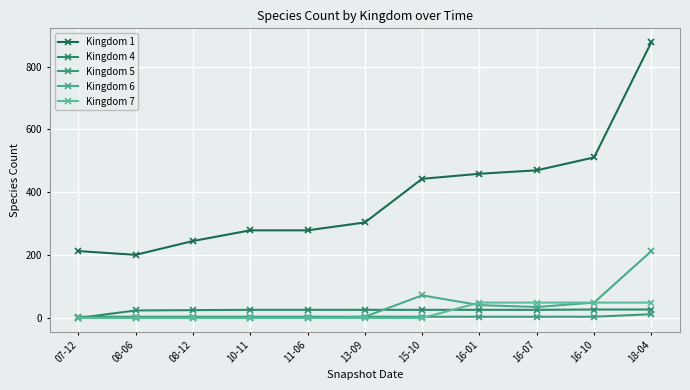

Is it true that Kingdom 6 equals 213 at 18-04?

True